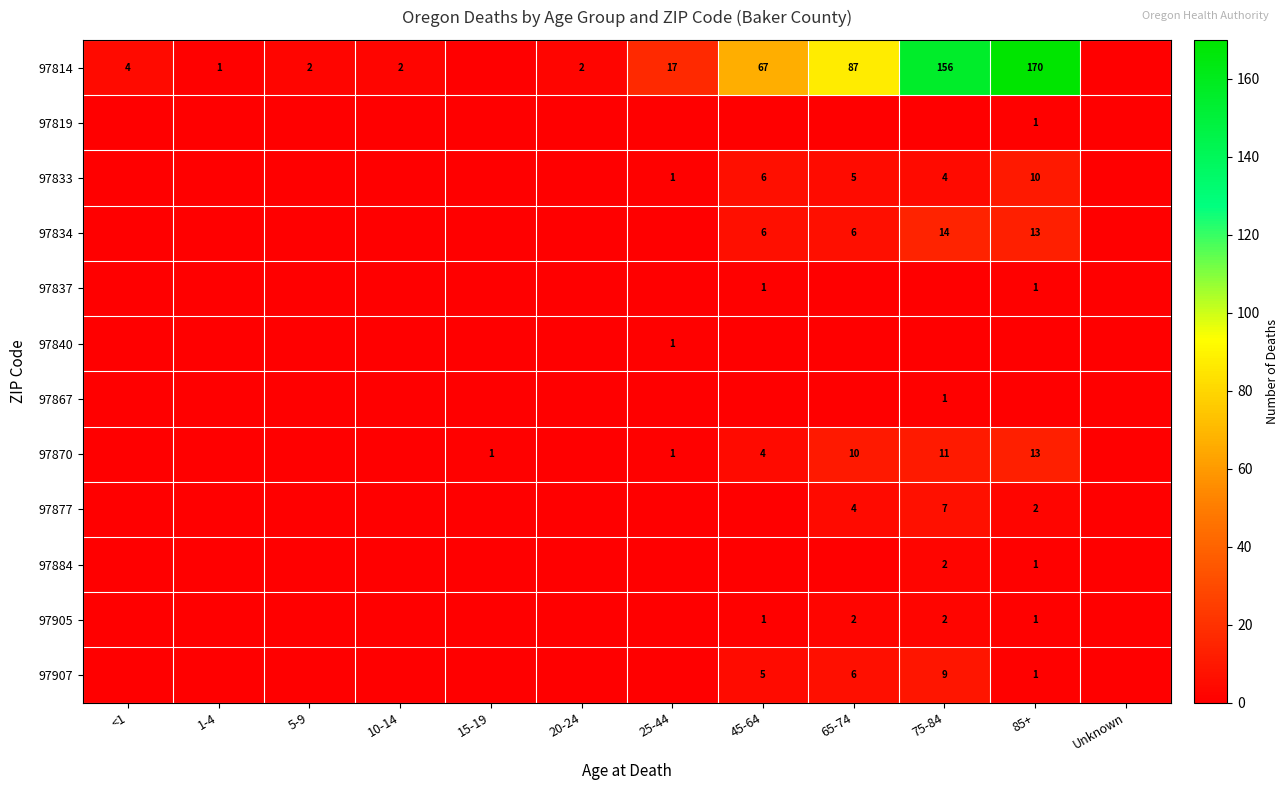

The 97814 series shows 2 at 20-24. True or false?

True